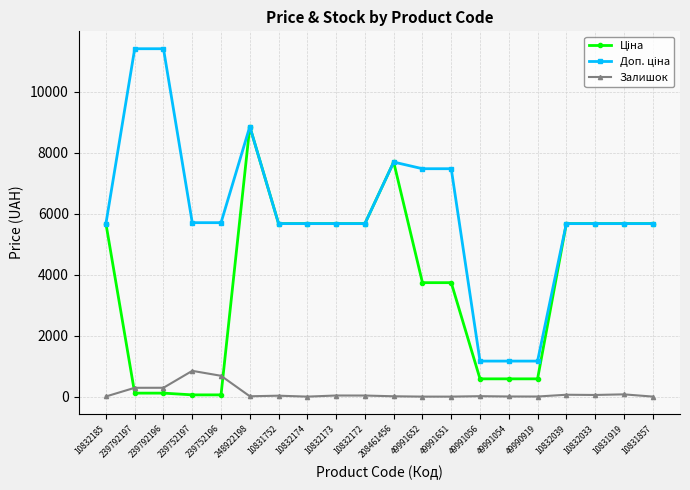

At how many categories does at least one series exceed 5956?

6